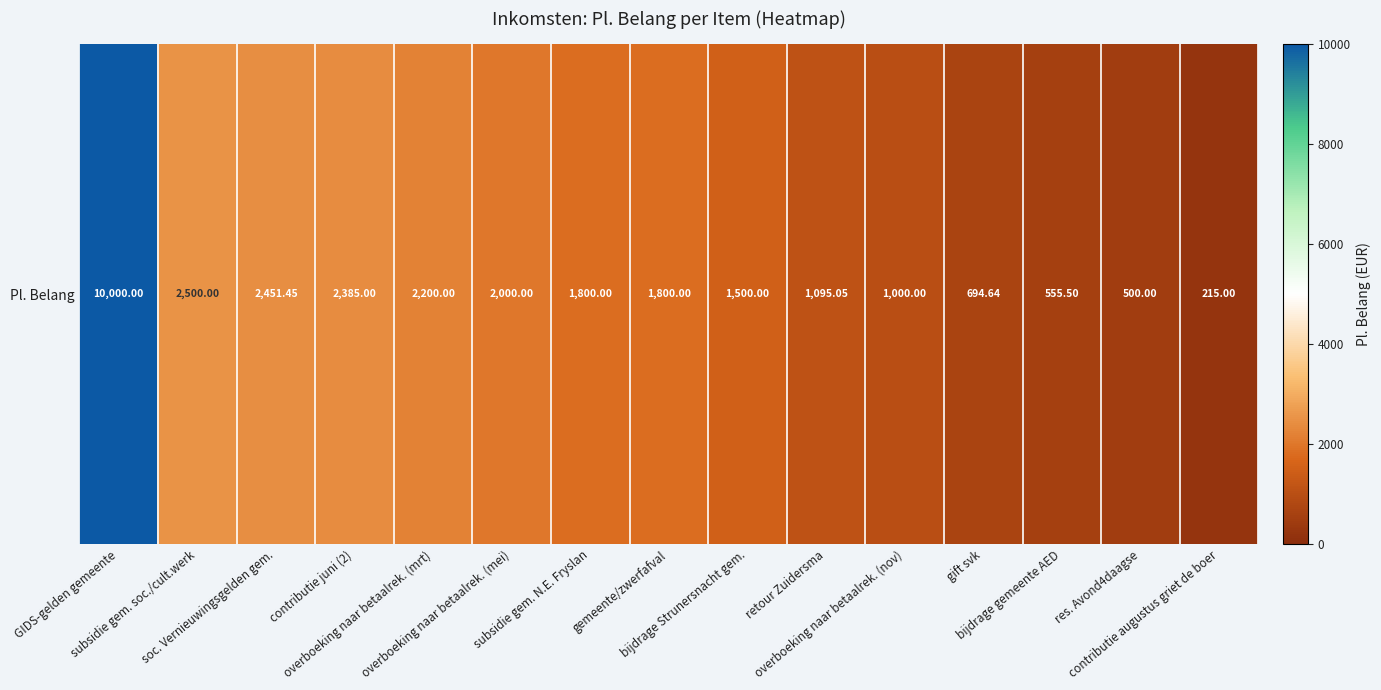

Between overboeking naar betaalrek. (nov) and contributie juni (2), which is larger?

contributie juni (2)